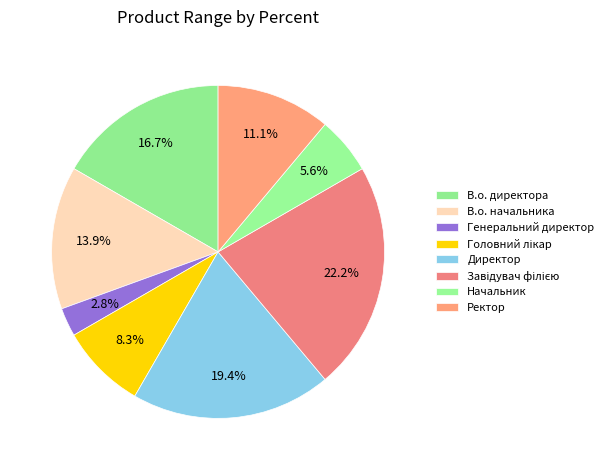

What is the ratio of the value at Ректор to the value at В.о. директора?

0.7